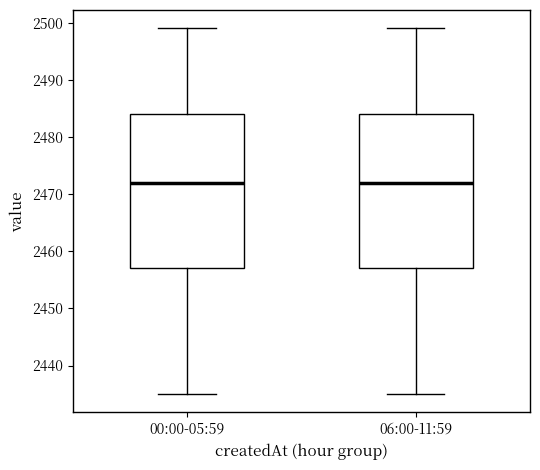

Reading left to right, transcribe this box plot: for each box, give where its median line is, the range the box spans, and where its two whiskers end, as read against the y-axis. The values are not printed on the chart, so give them approximately, as read against the axis.

00:00-05:59: median 2472, box 2457 to 2484, whiskers 2435 to 2499
06:00-11:59: median 2472, box 2457 to 2484, whiskers 2435 to 2499